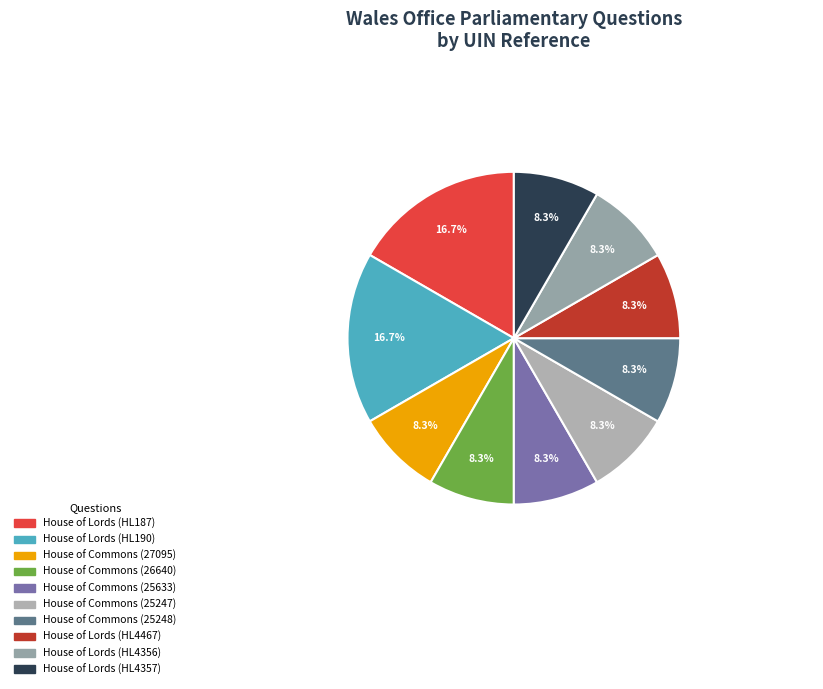

What is the ratio of the value at House of Lords (HL4356) to the value at House of Commons (27095)?

1.0